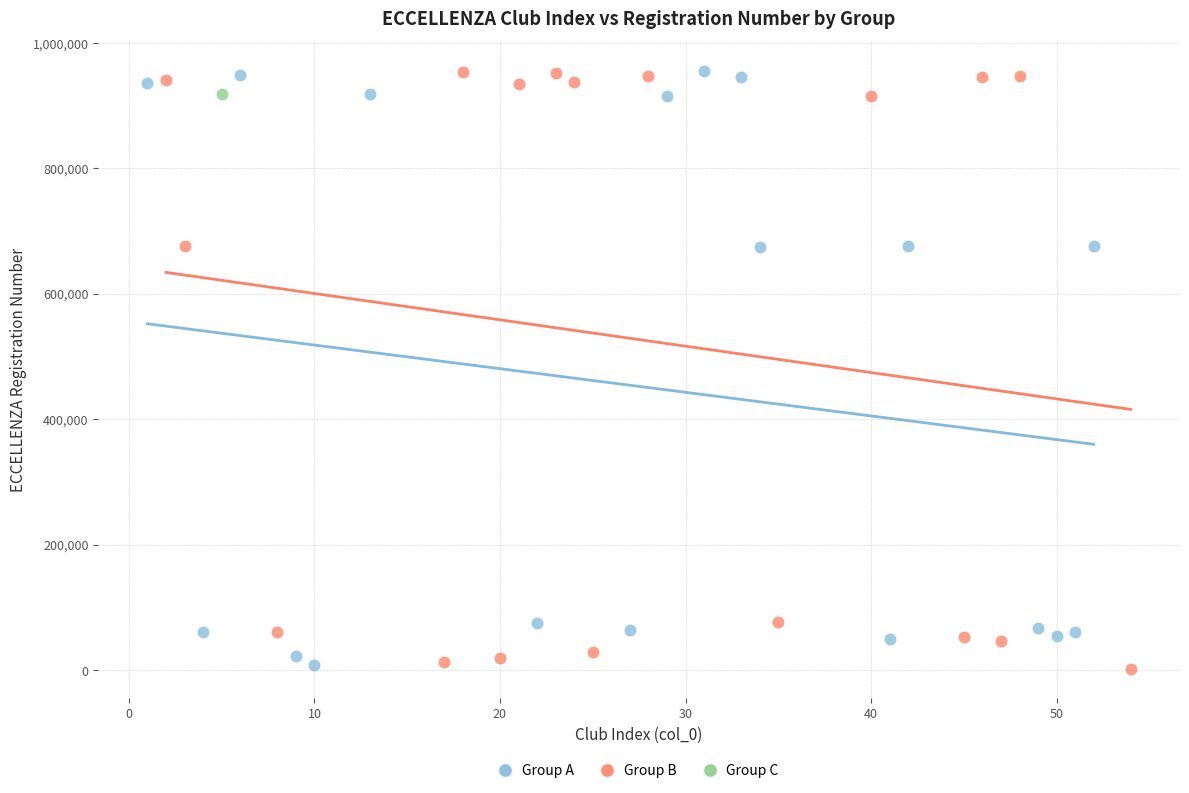

What are all the series names shown in the legend?

Group A, Group B, Group C